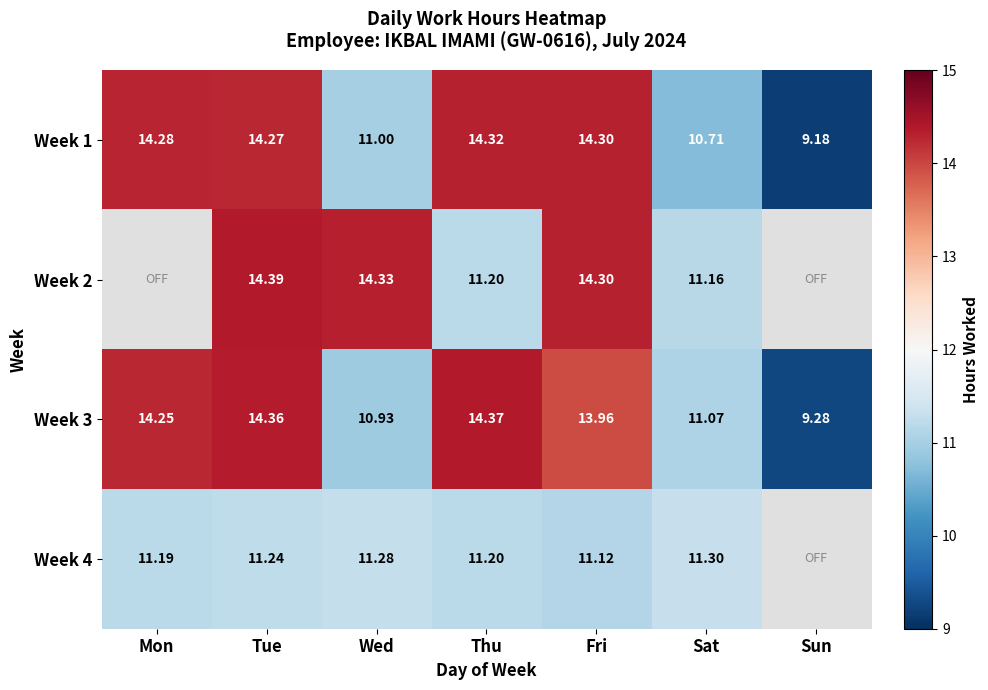

At which label is Week 3 closest to 11?

Wed